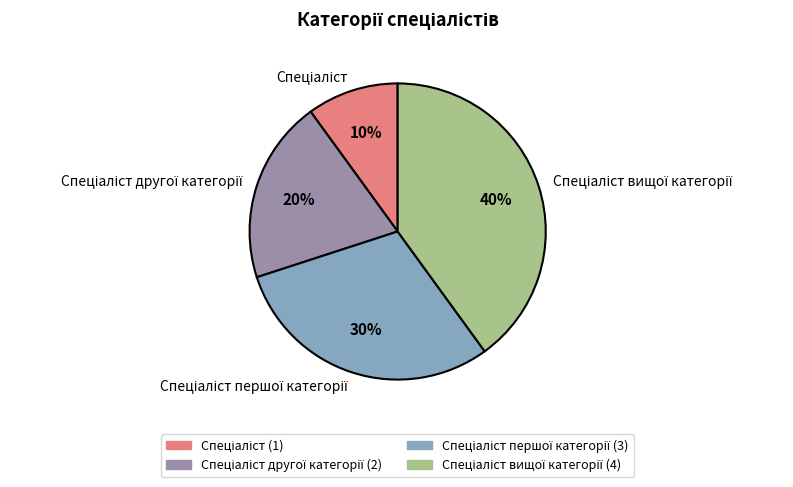

To the nearest percent, what is the difference between the largest and smallest slice percentages?

30%